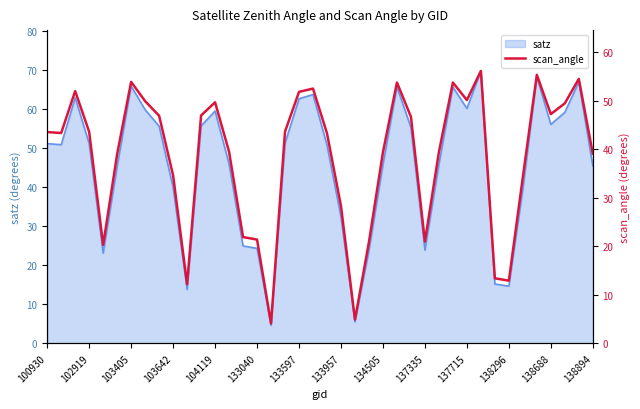

True or false: satz has a value of 20.8 at 100930.

False